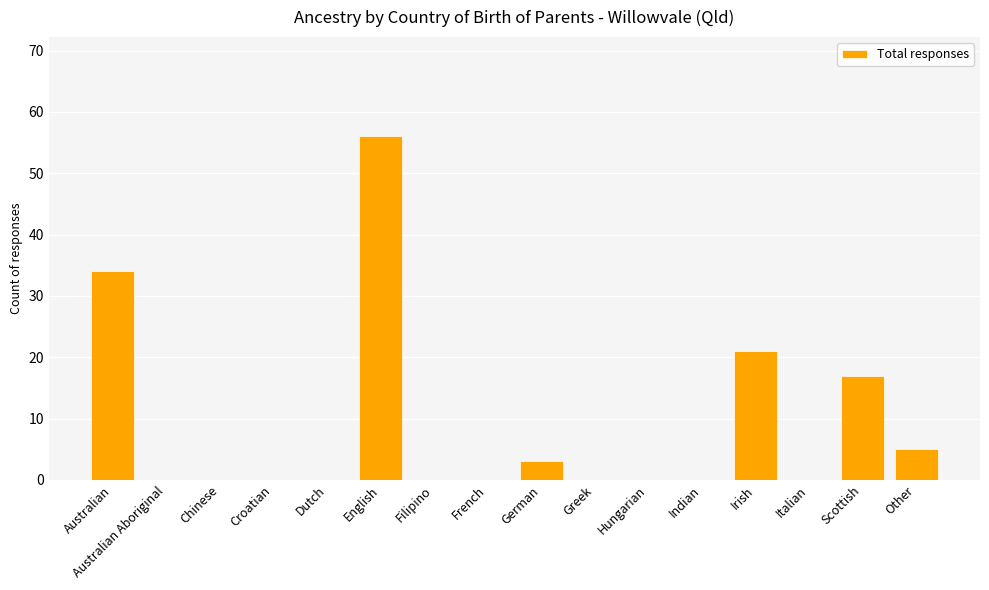

Which has a higher value, Australian or Filipino?

Australian